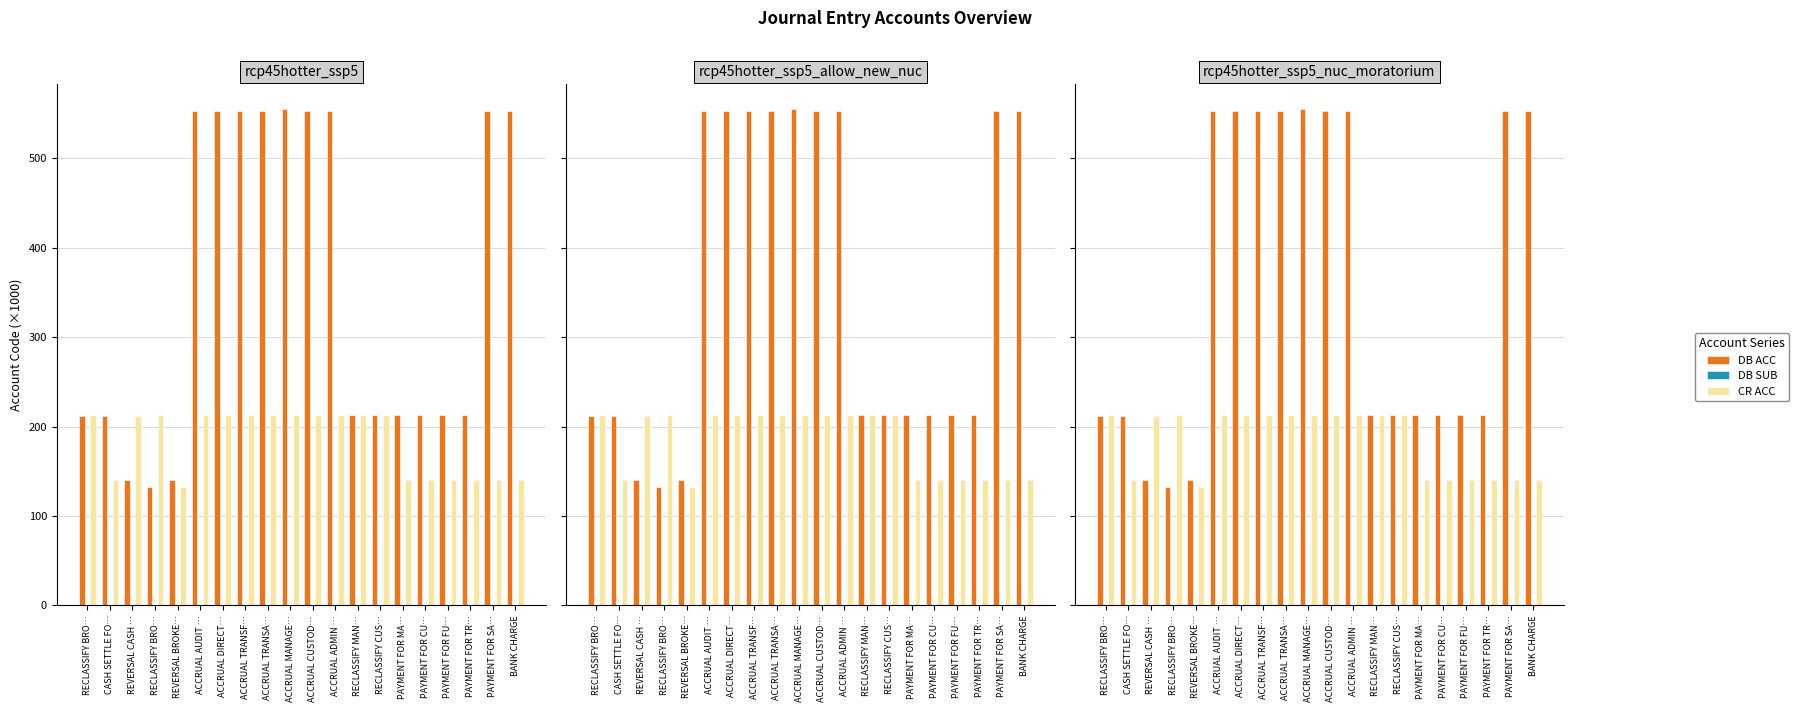

Which series has the largest range (max minus min)?

DB ACC